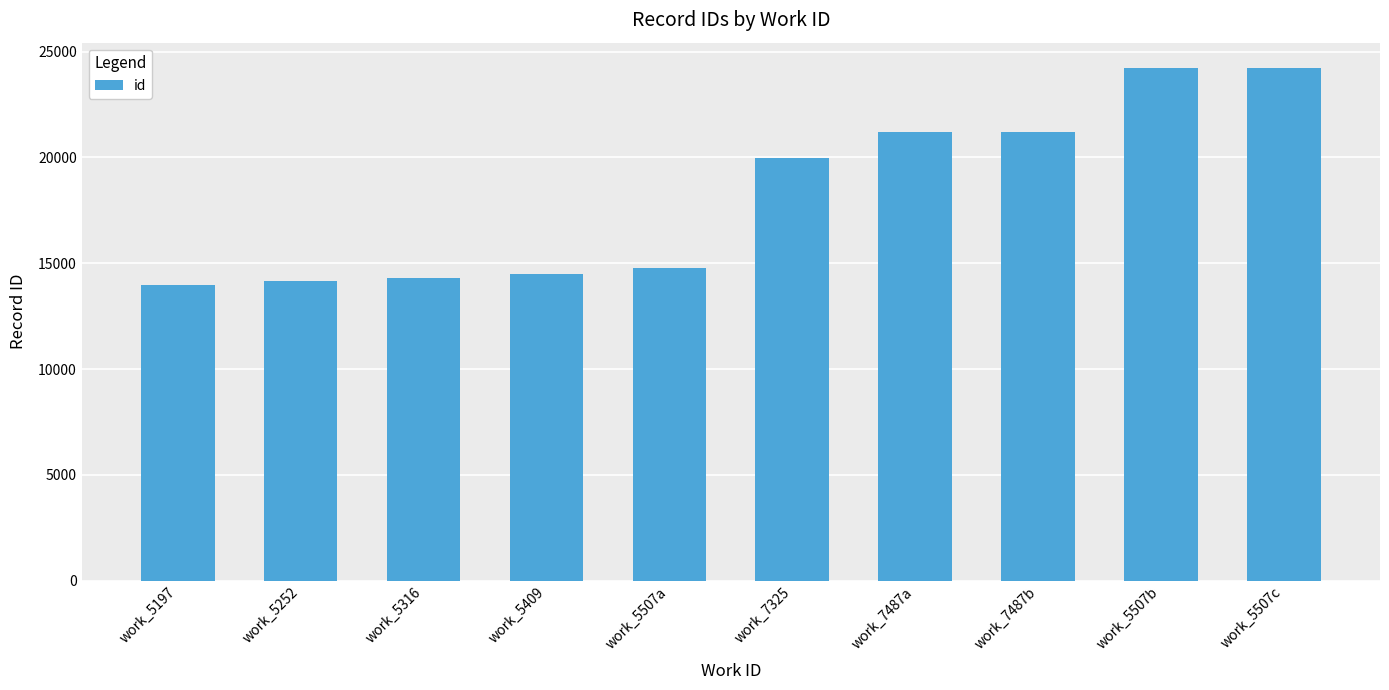

The chart shows a value of 25394 at work_5316. True or false?

False